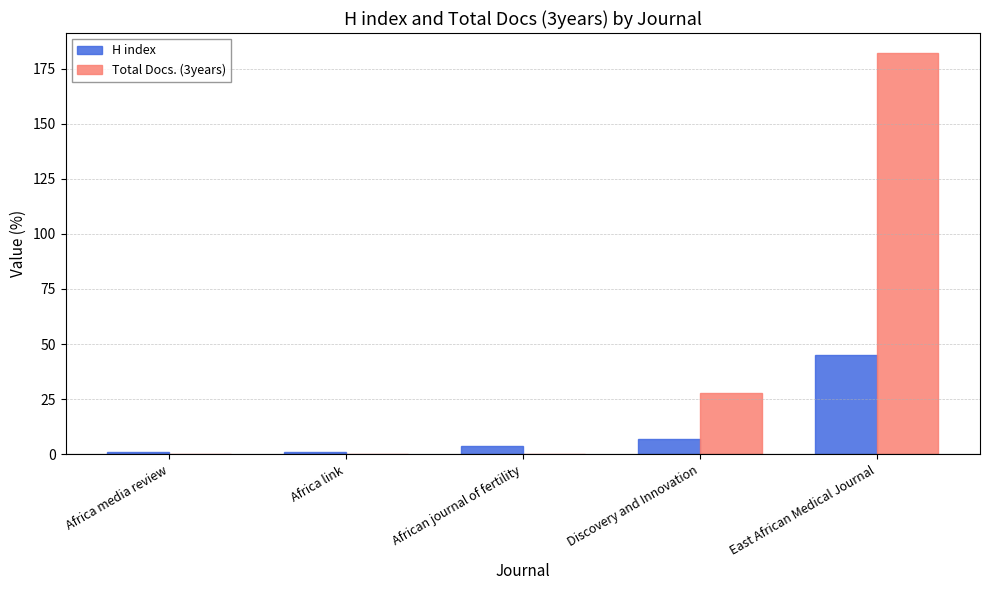

Reading right to left, transcribe all the data shown in this chart.

H index: East African Medical Journal=45	Discovery and Innovation=7	African journal of fertility=4	Africa link=1	Africa media review=1
Total Docs. (3years): East African Medical Journal=182	Discovery and Innovation=28	African journal of fertility=0	Africa link=0	Africa media review=0